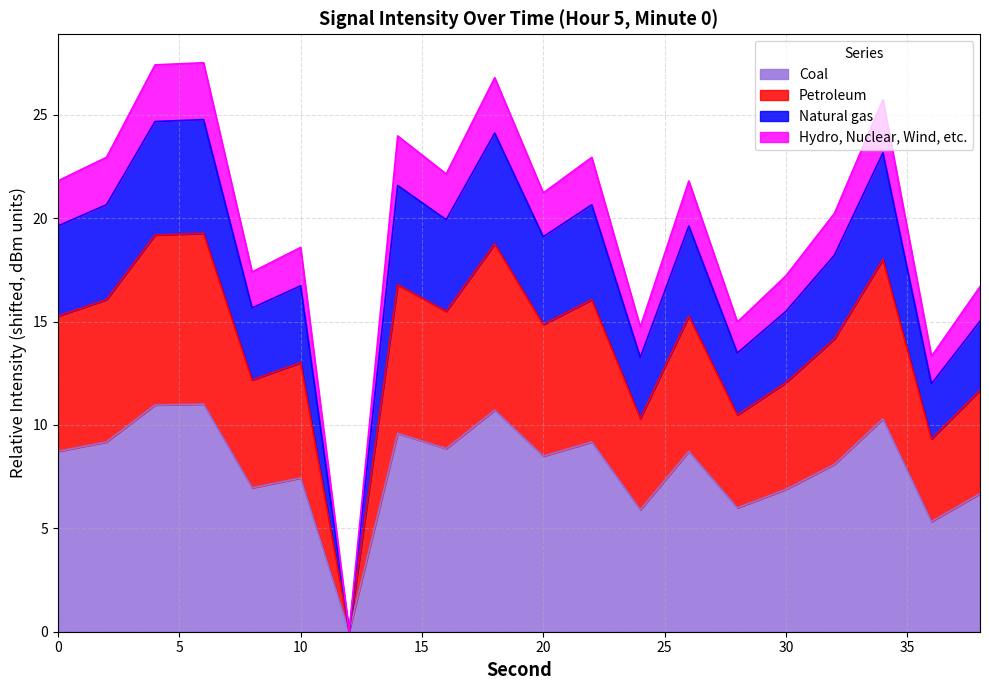

How many lines are shown in the chart?

4